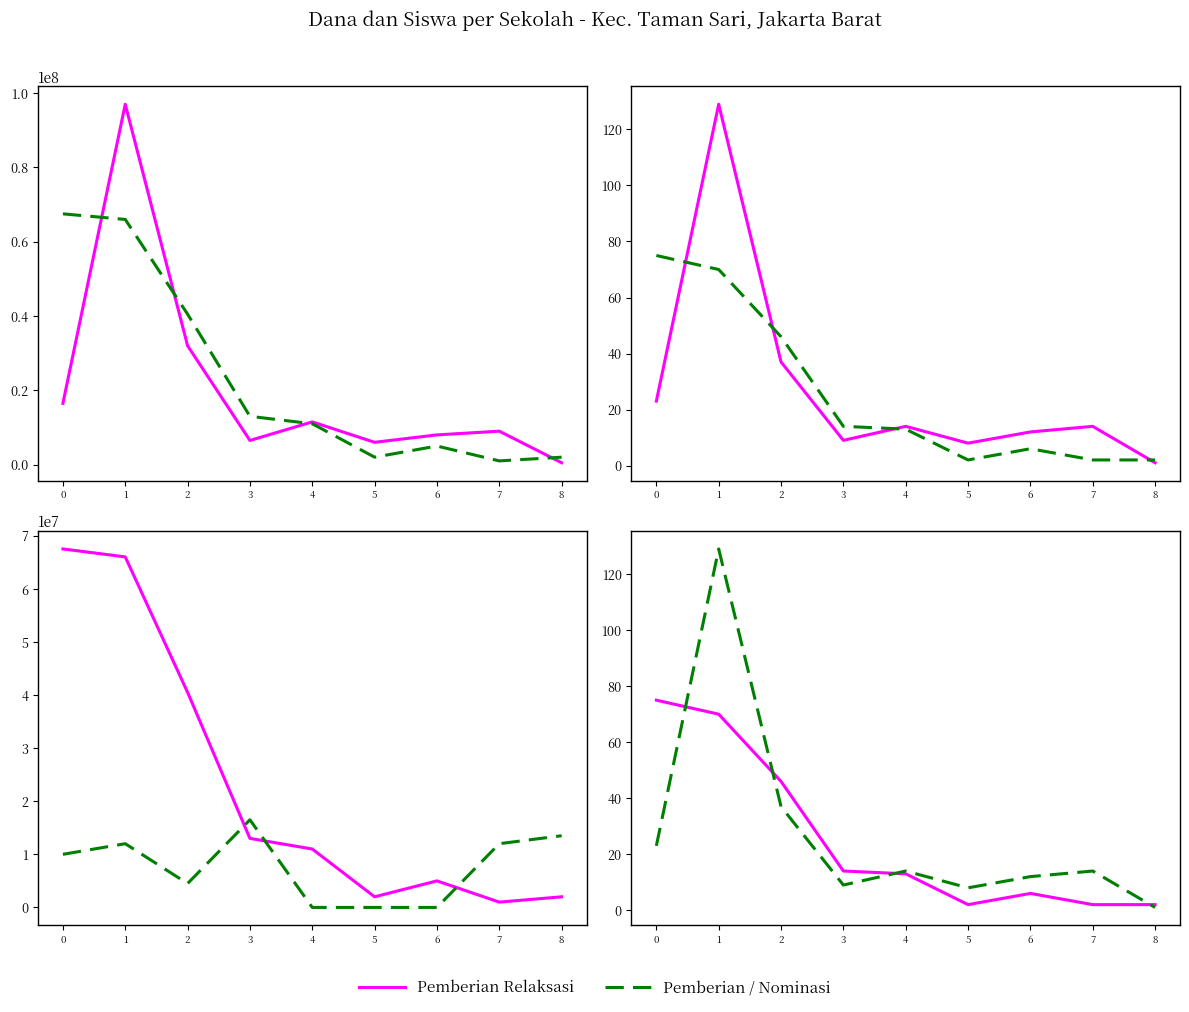

Does the chart have visible grid lines?

No